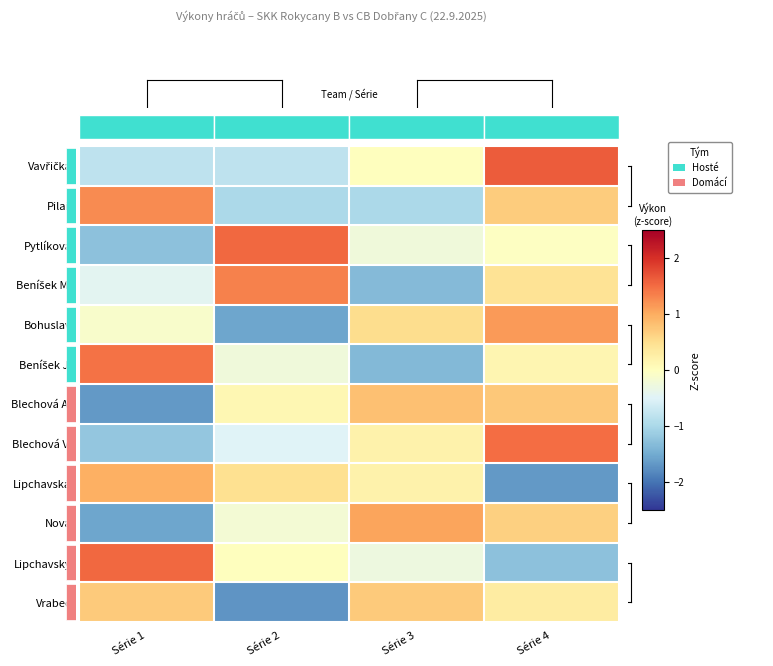

What is the difference between the Lipchavská values at Série 4 and Série 2?

2.2